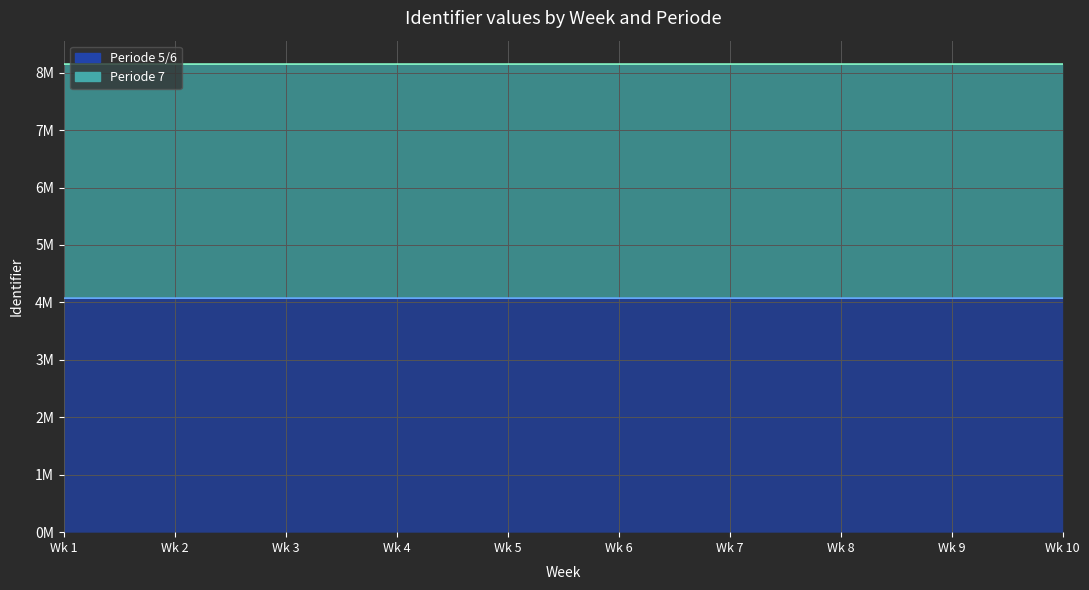

True or false: Periode 5/6 and Periode 7 intersect in this chart.

False